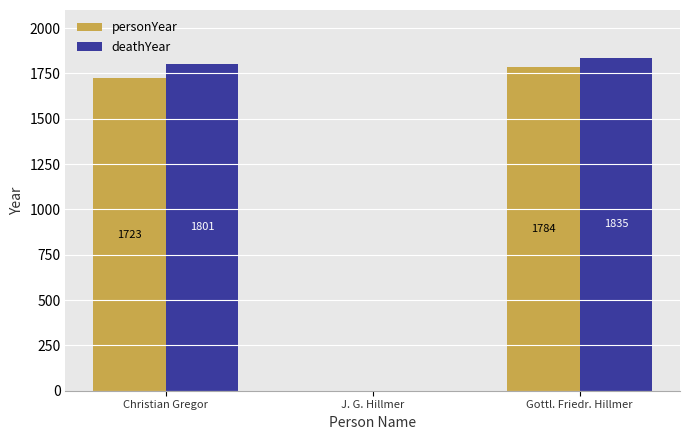

Is it true that deathYear equals 0 at J. G. Hillmer?

True